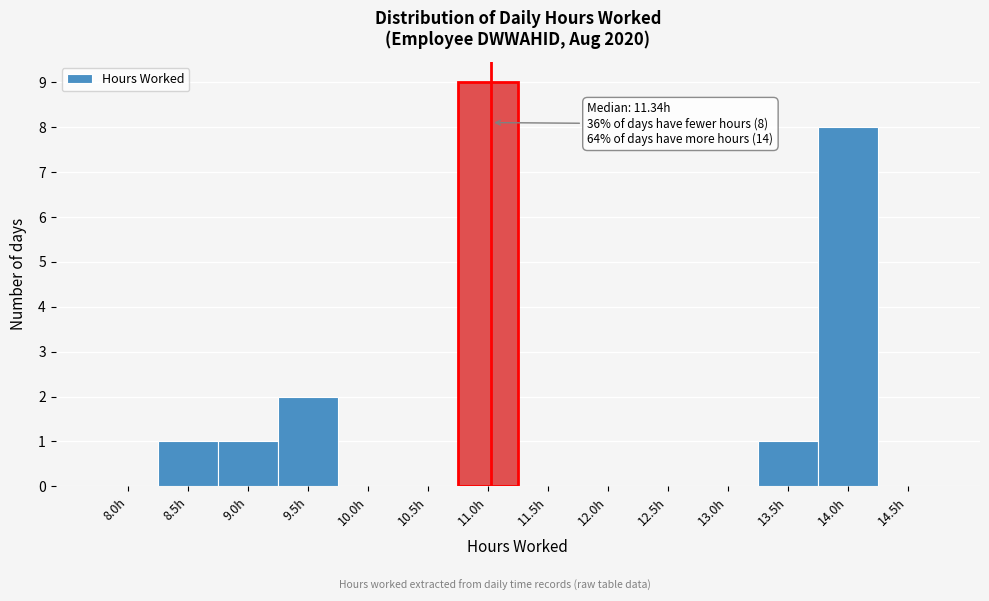

Reading left to right, transcribe all the data shown in this chart.

8.0h=0	8.5h=1	9.0h=1	9.5h=2	10.0h=0	10.5h=0	11.0h=9	11.5h=0	12.0h=0	12.5h=0	13.0h=0	13.5h=1	14.0h=8	14.5h=0